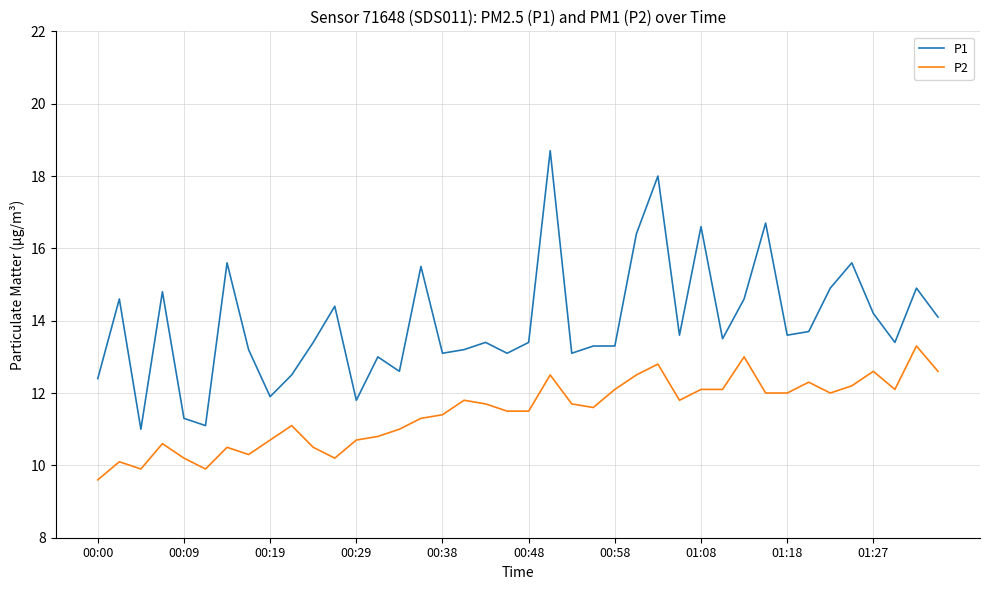

What are all the series names shown in the legend?

P1, P2